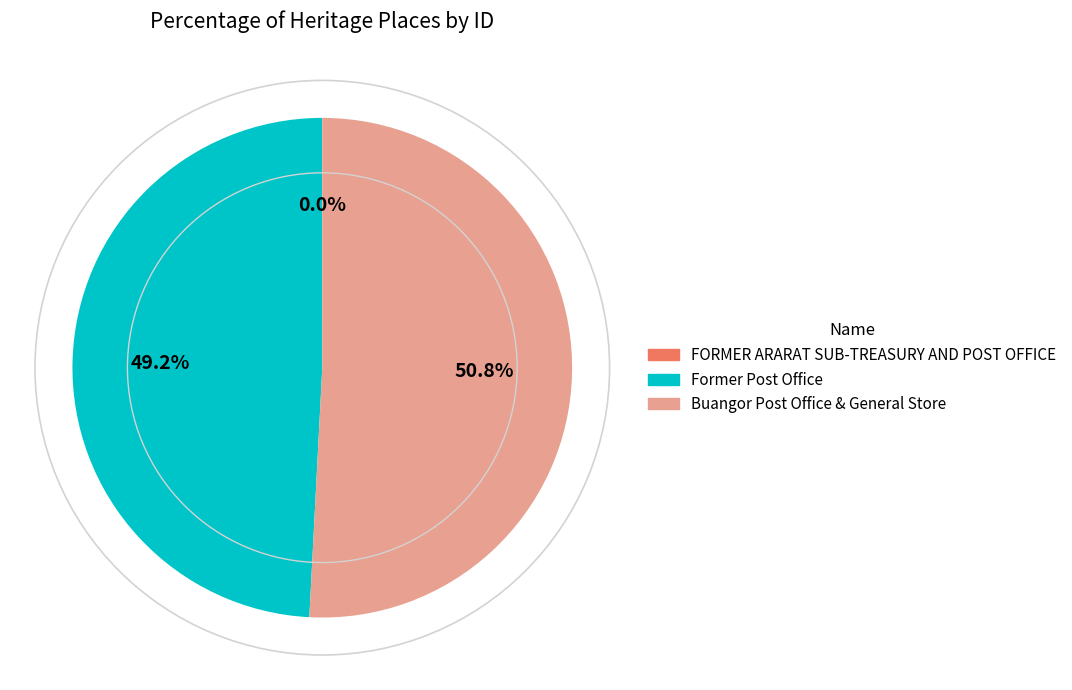

Combined, what portion of the pie is Buangor Post Office & General Store and Former Post Office?

100.0%